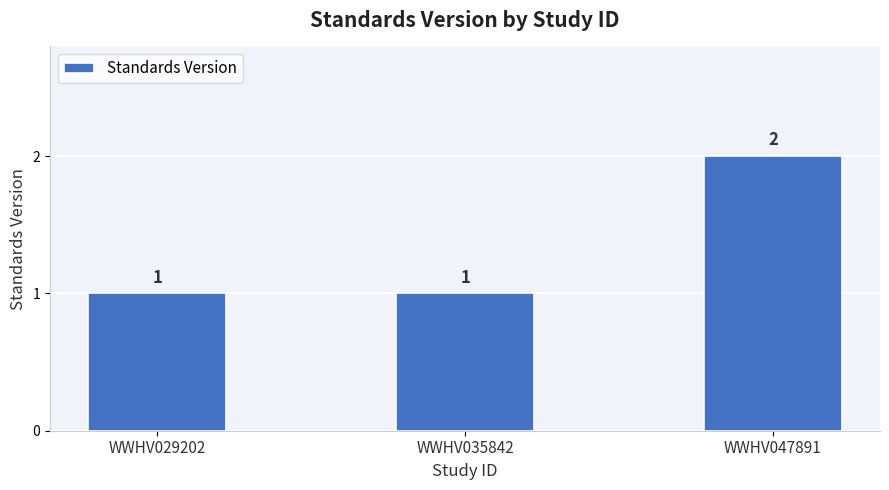

What value does the data have at WWHV047891?

2